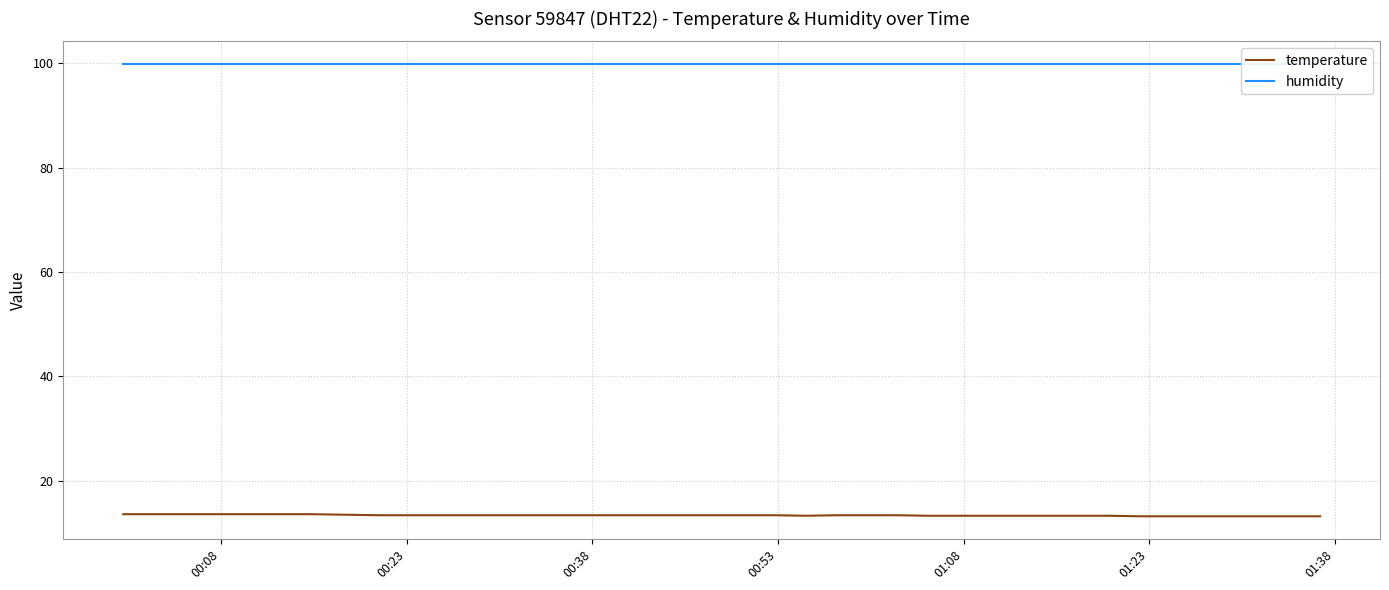

What is the maximum value for temperature?

13.6